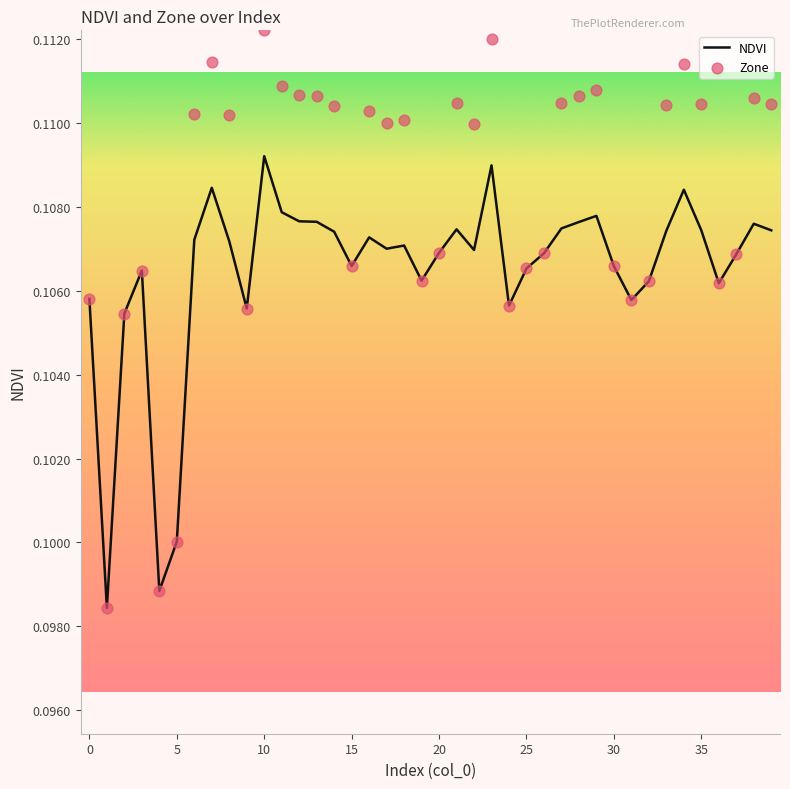

What are all the series names shown in the legend?

NDVI, Zone